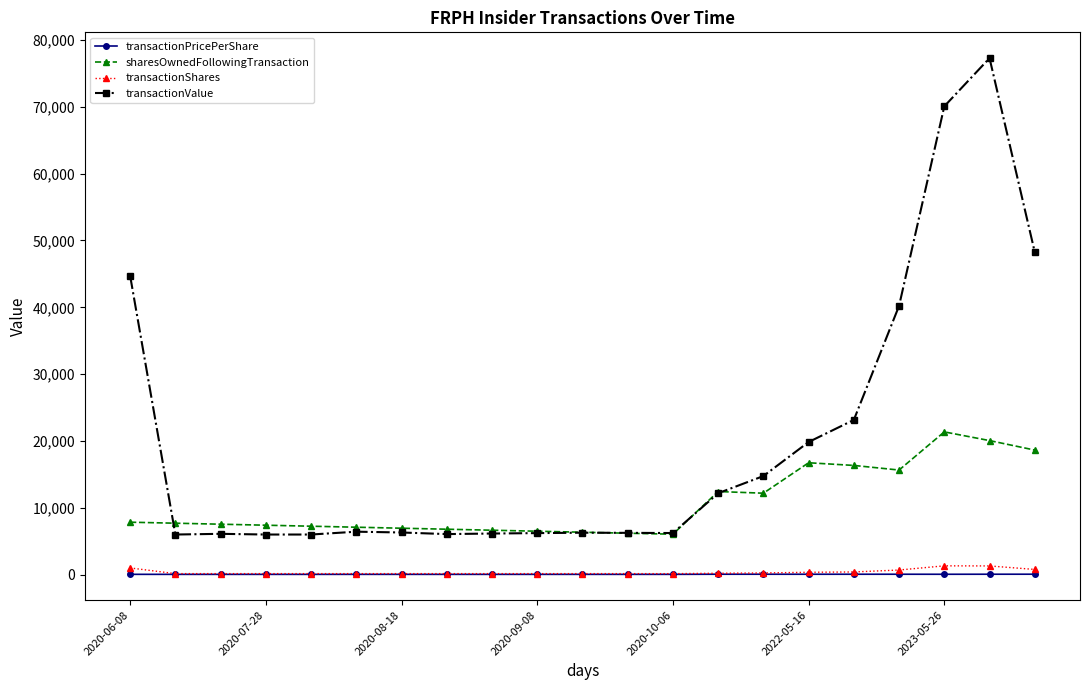

What is the sum of all transactionShares values?

8079.0